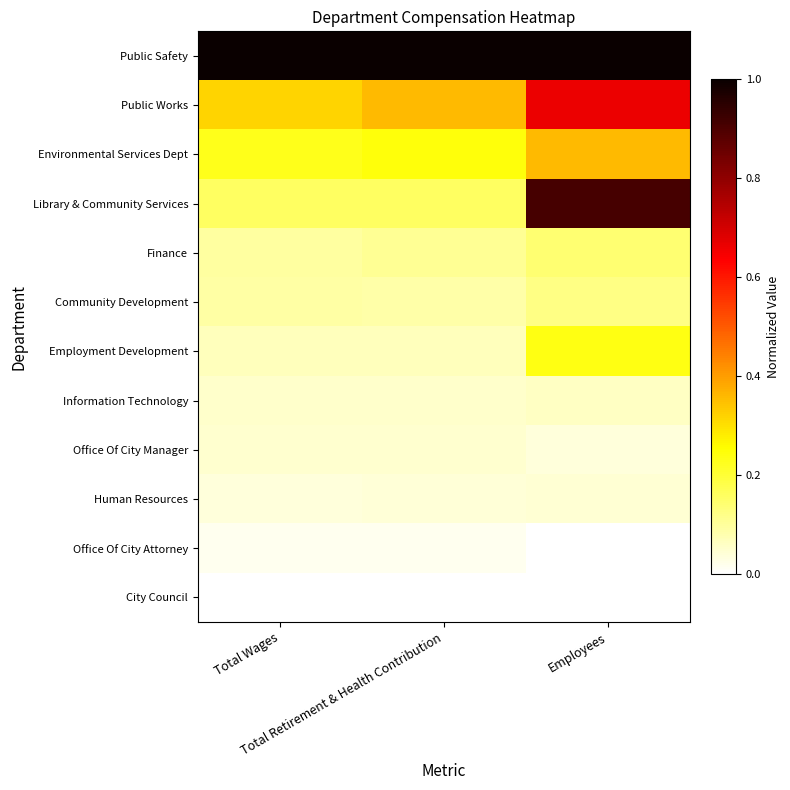

At which category is the sum across all series the highest?

Employees